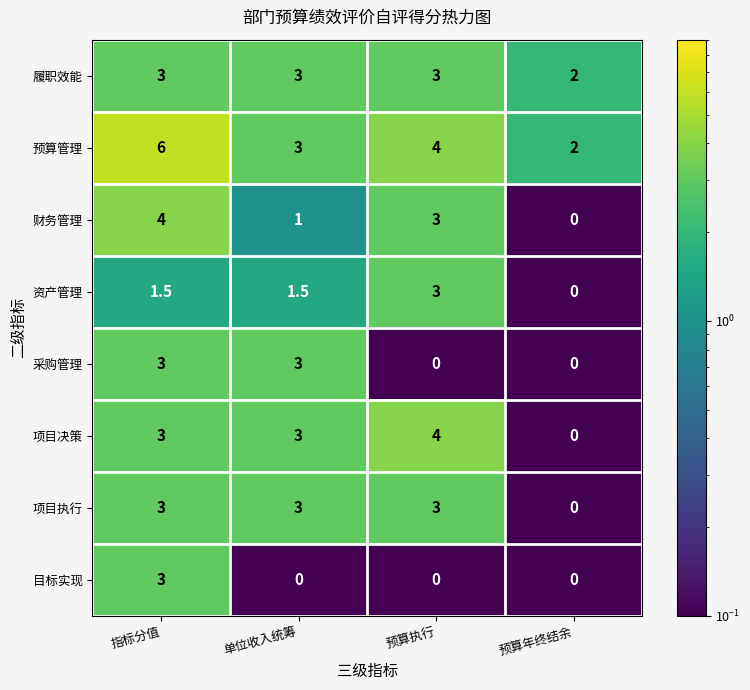

What is the difference between the highest and lowest values at 单位收入统筹?

3.0